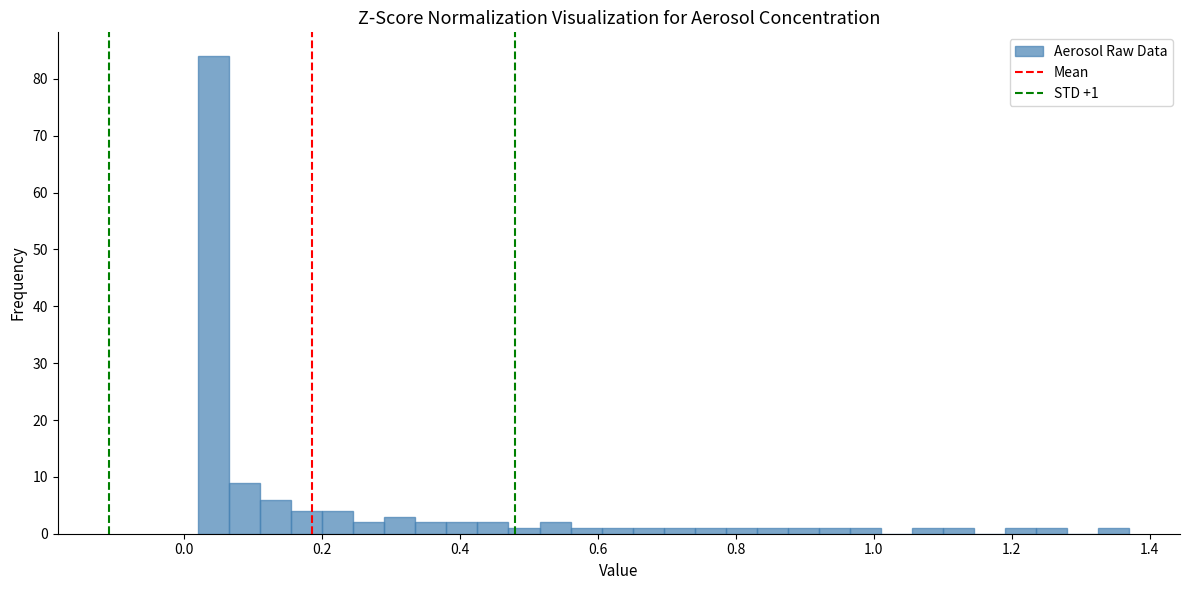

Read against the x-axis, roughly where is the centre of the tallest bar?

0.04